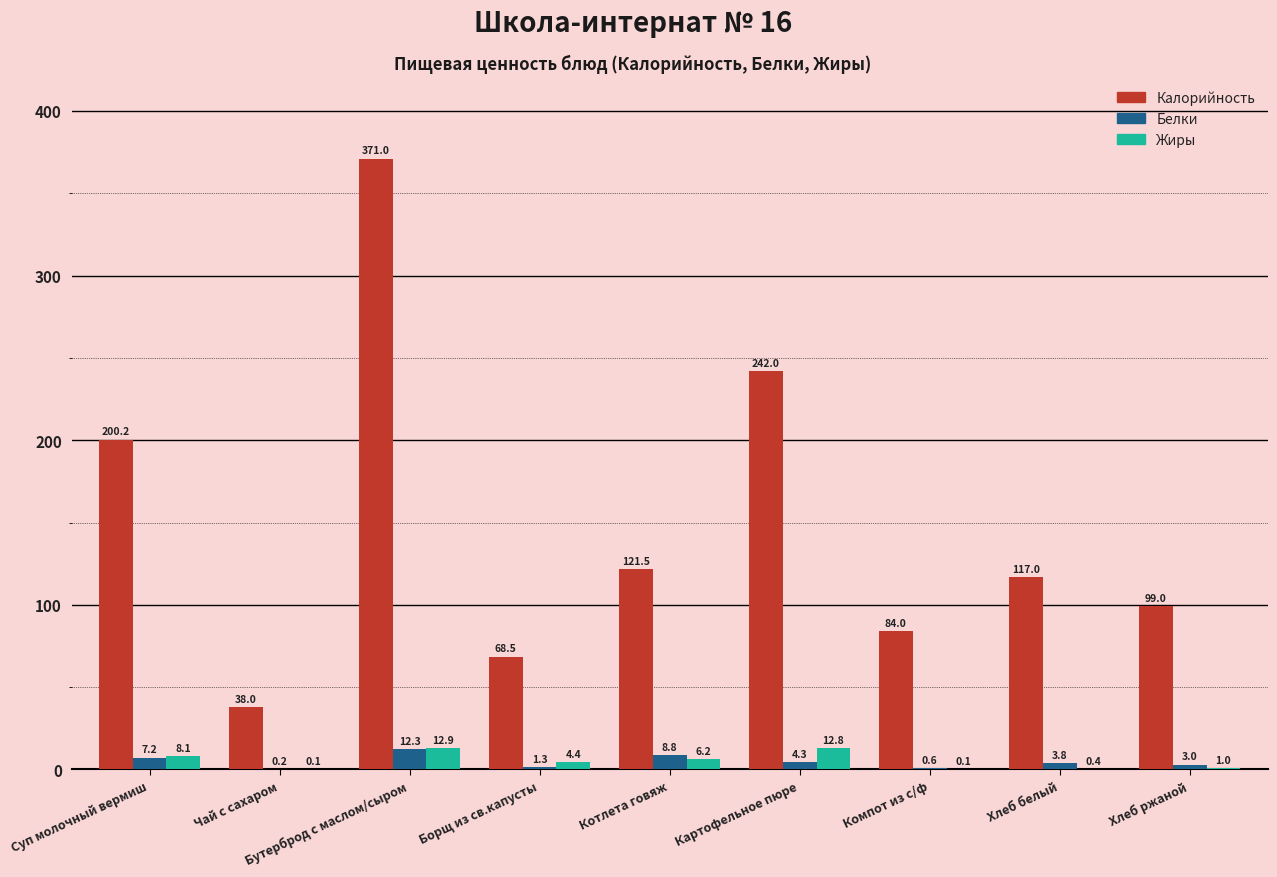

Between Чай с сахаром and Хлеб белый, which series saw the biggest shift?

Калорийность